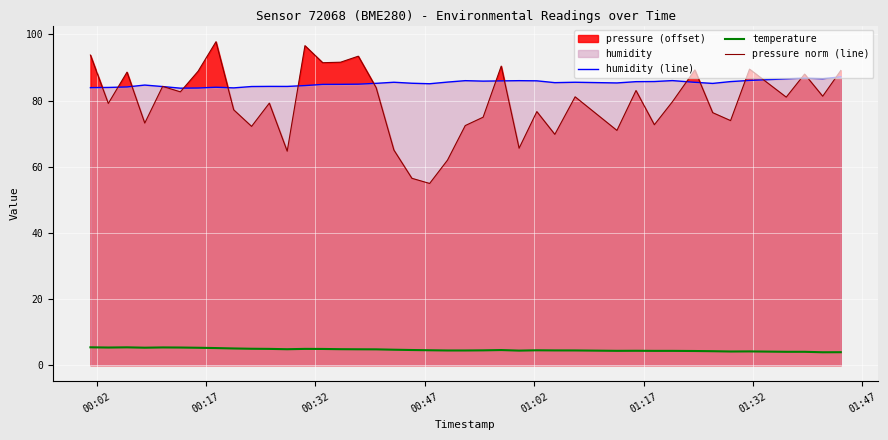

Which series has the widest spread of values?

pressure norm (line)